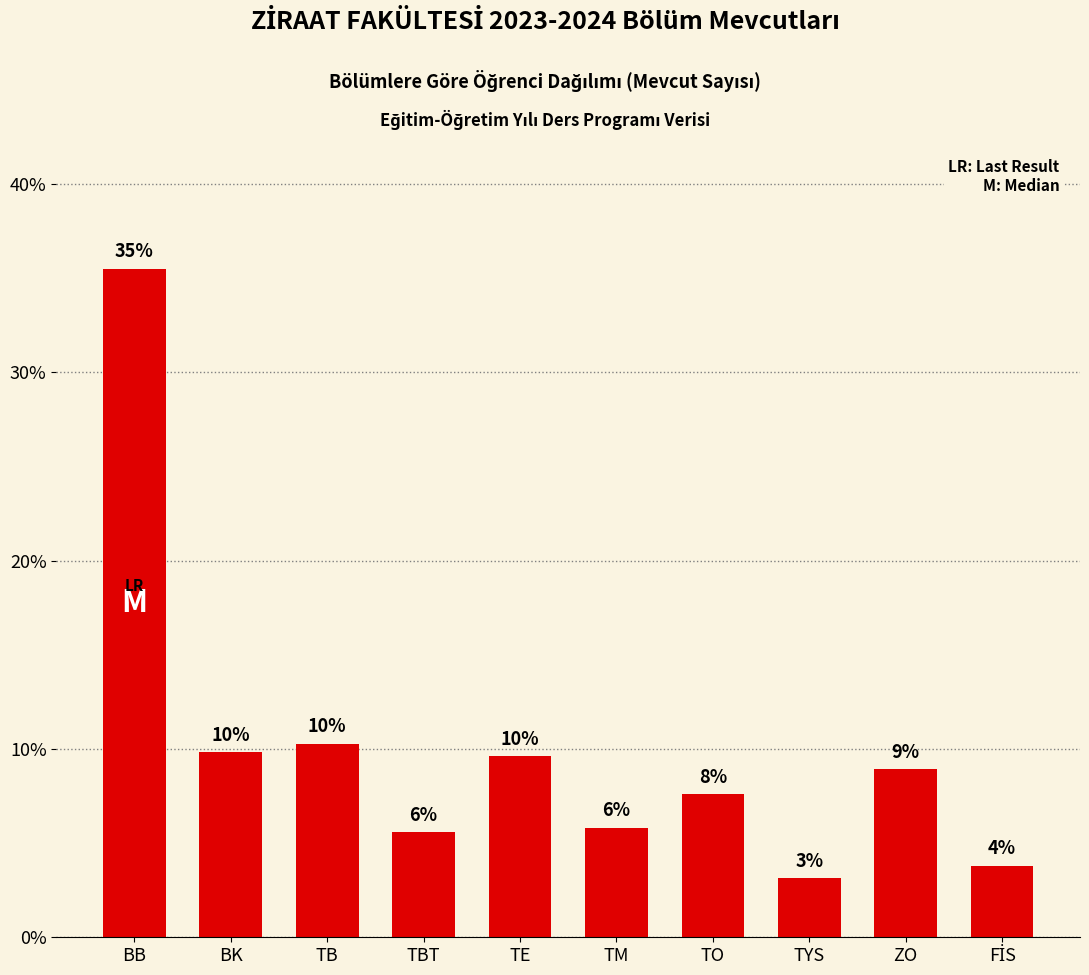

What is the label of the 4th bar from the right?

TO